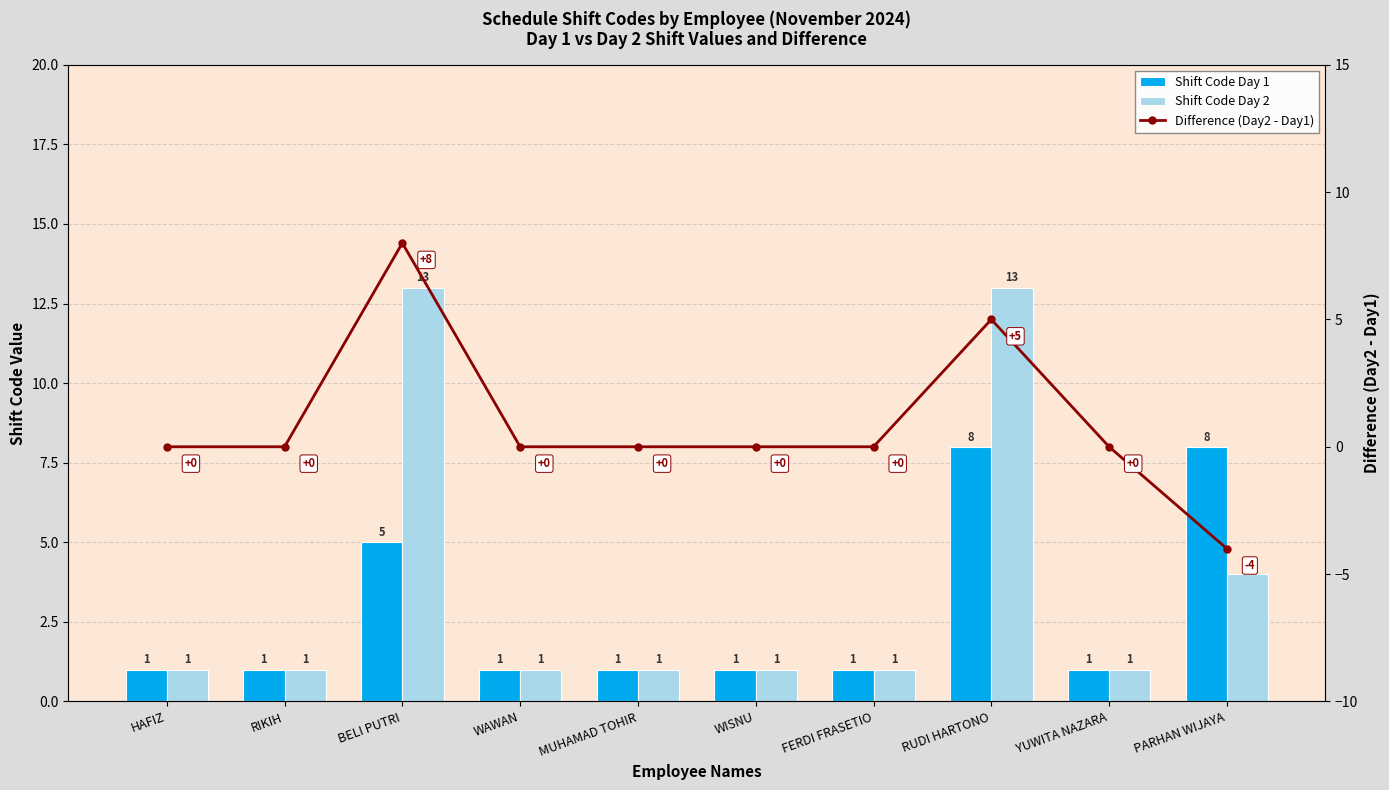

Does the chart contain any negative values?

Yes